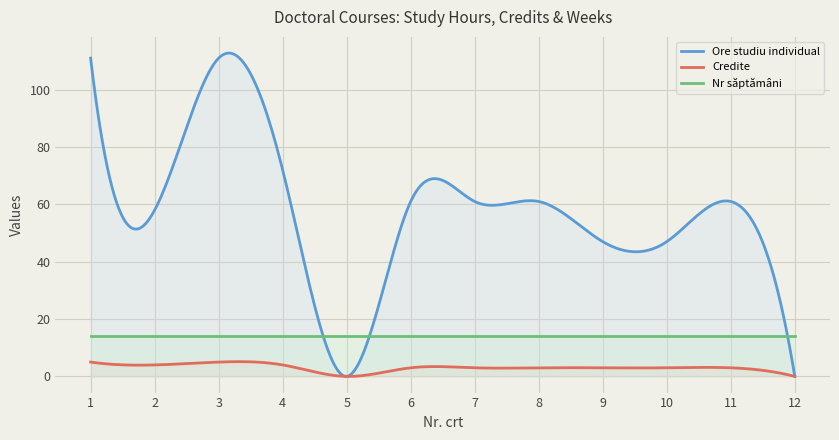

True or false: Credite has a value of 5 at 1.

True